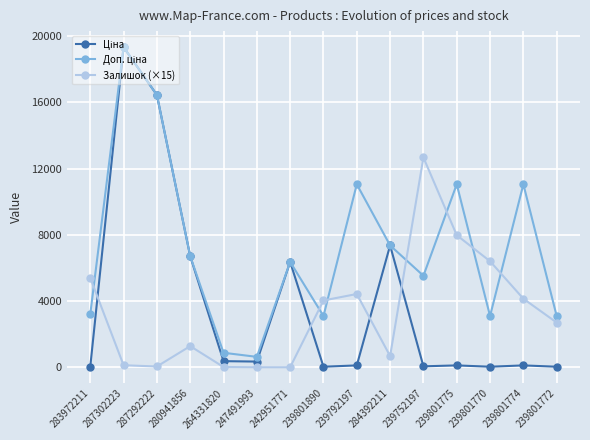

What is the greatest value displayed?

19343.1